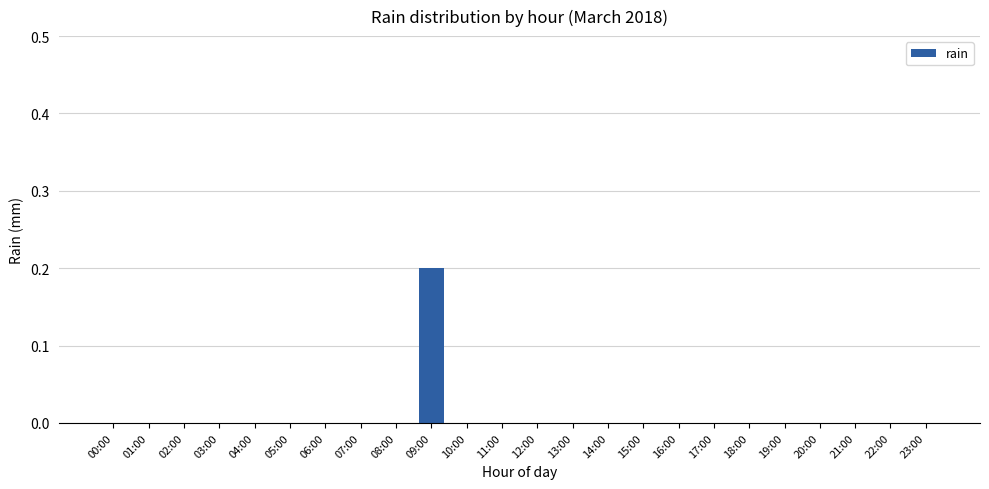

How many categories are shown in the chart?

24